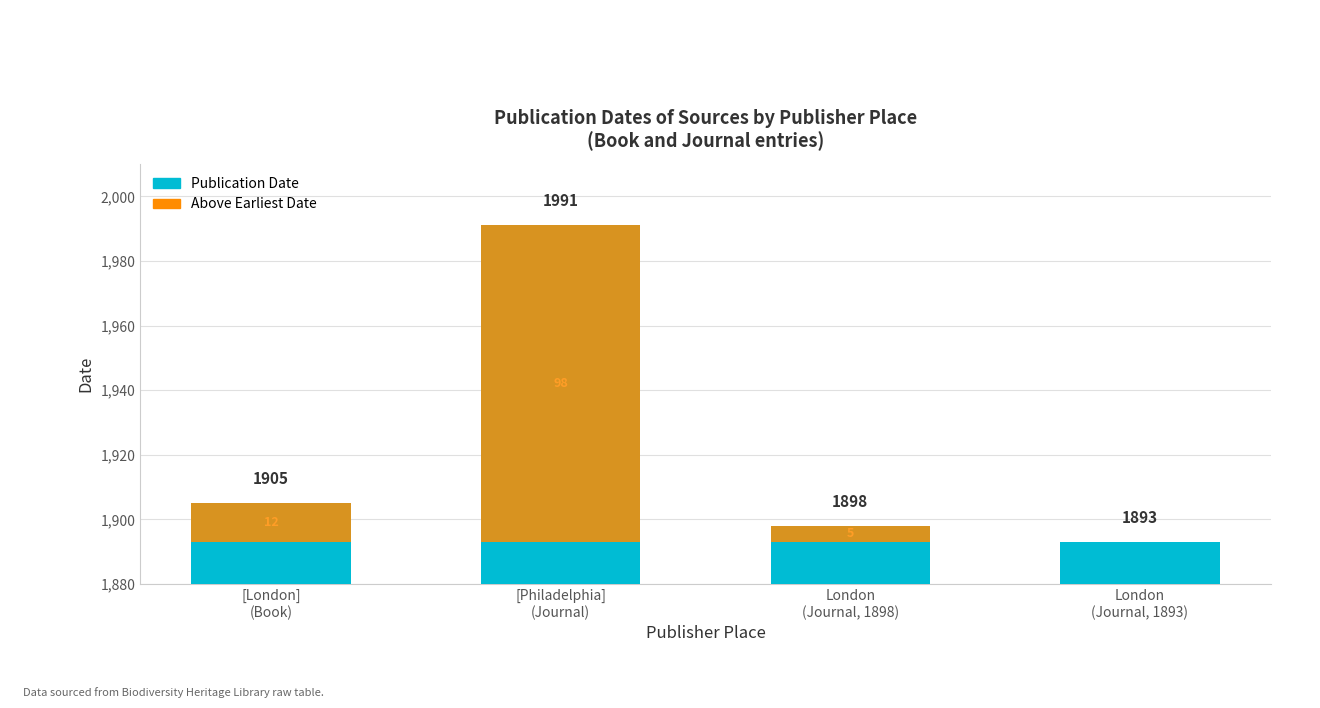

Rank the series by their maximum value, from lowest to highest.

Above Min Date, Publication Date